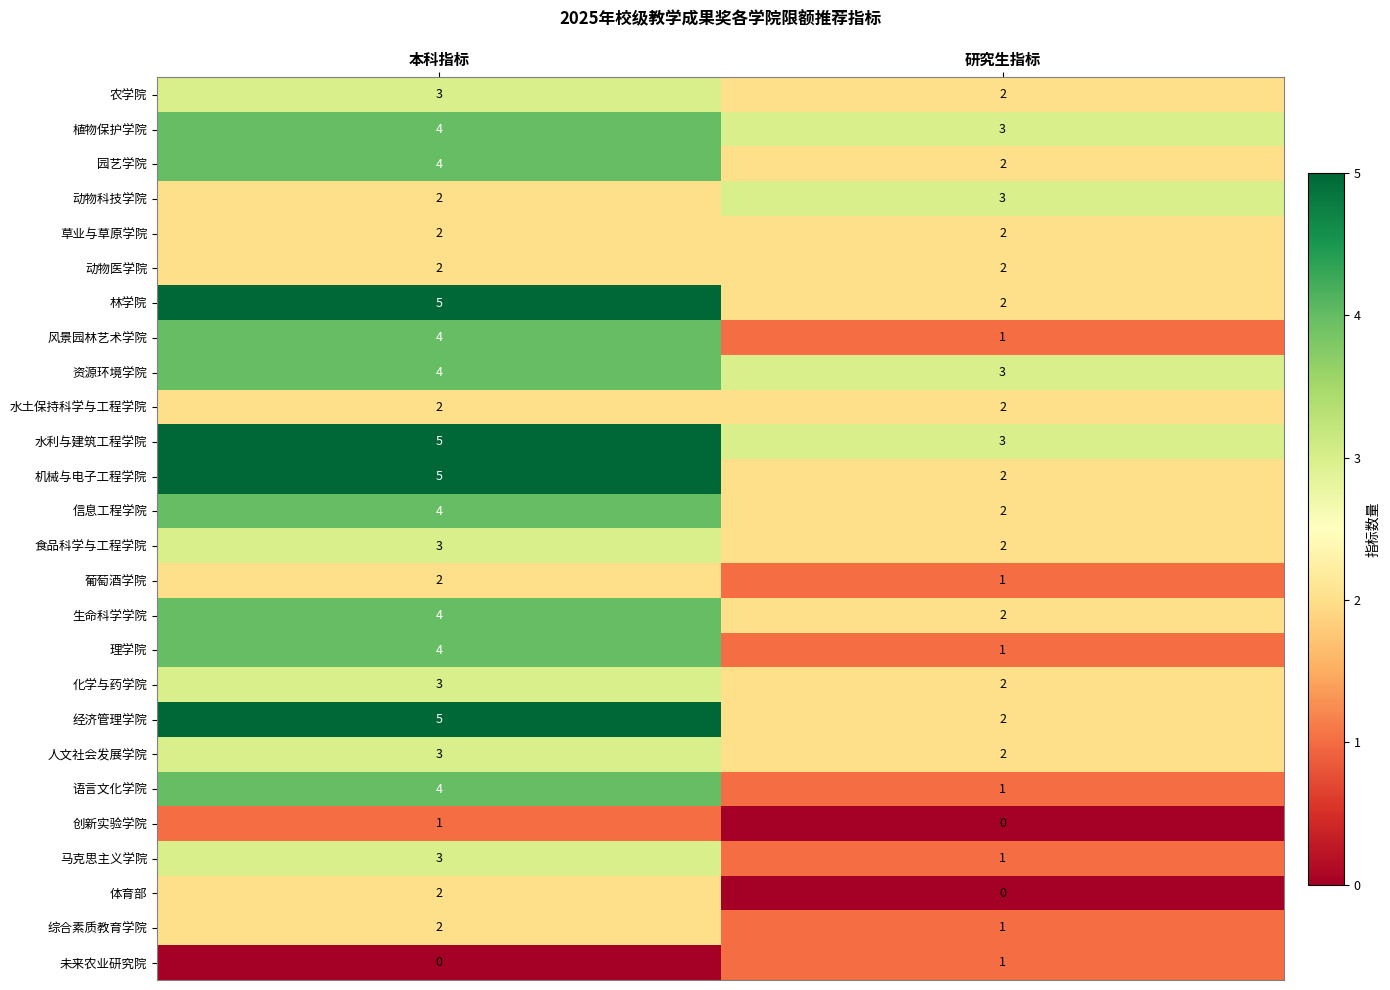

What is the spread (max minus min) of values at 研究生指标?

3